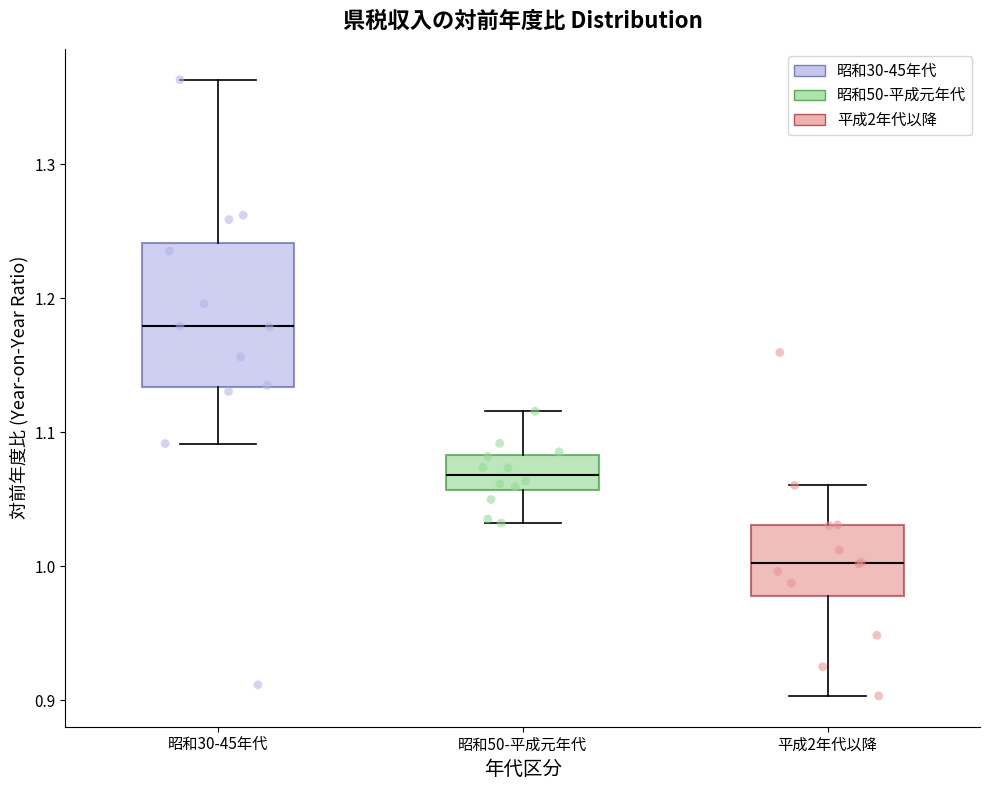

Comparing the boxes themselves (not the whiskers), which one is the tallest?

昭和30-45年代